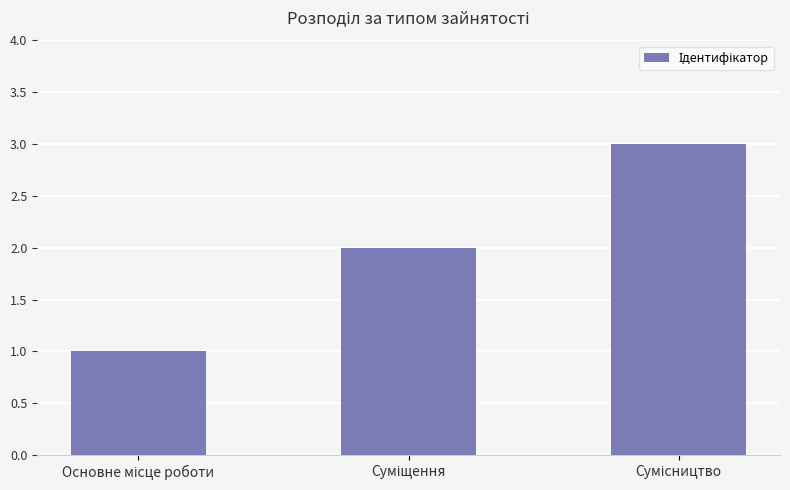

What is the sum of all values?

6